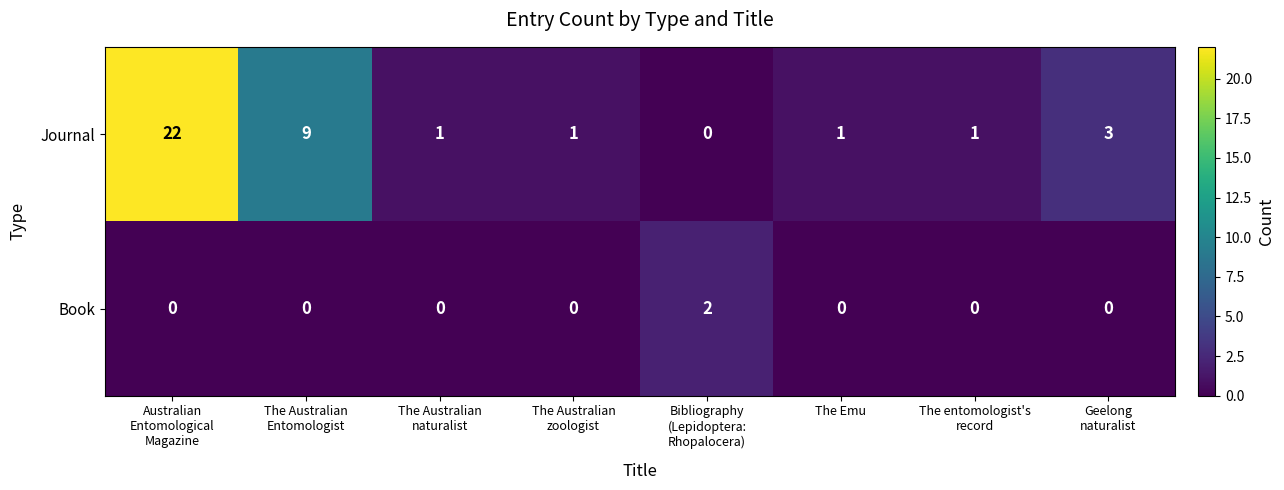

How many Book values are between 0 and 1?

7